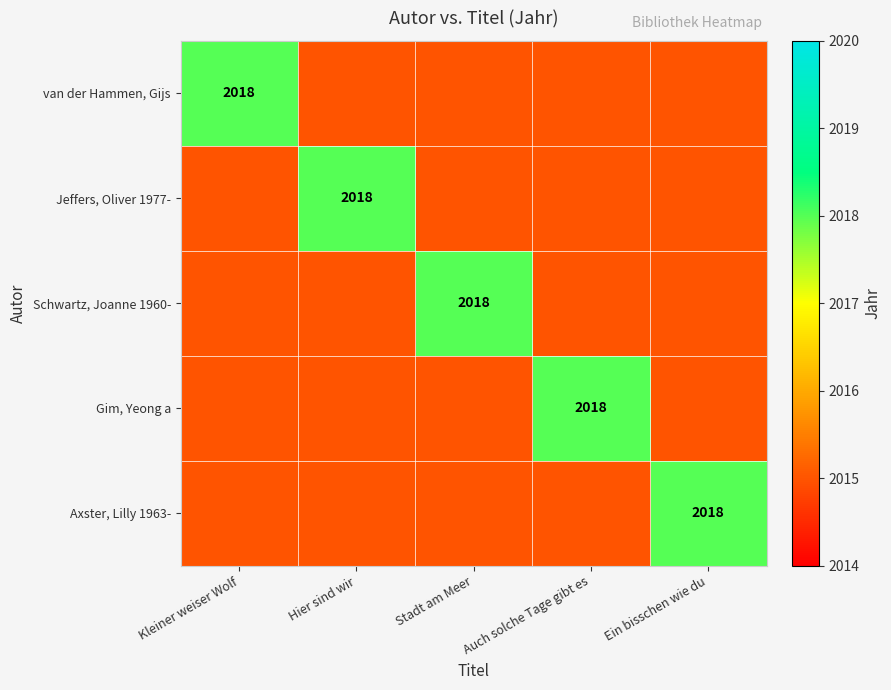

Which has a higher value, Ein bisschen wie du or Auch solche Tage gibt es?

Ein bisschen wie du